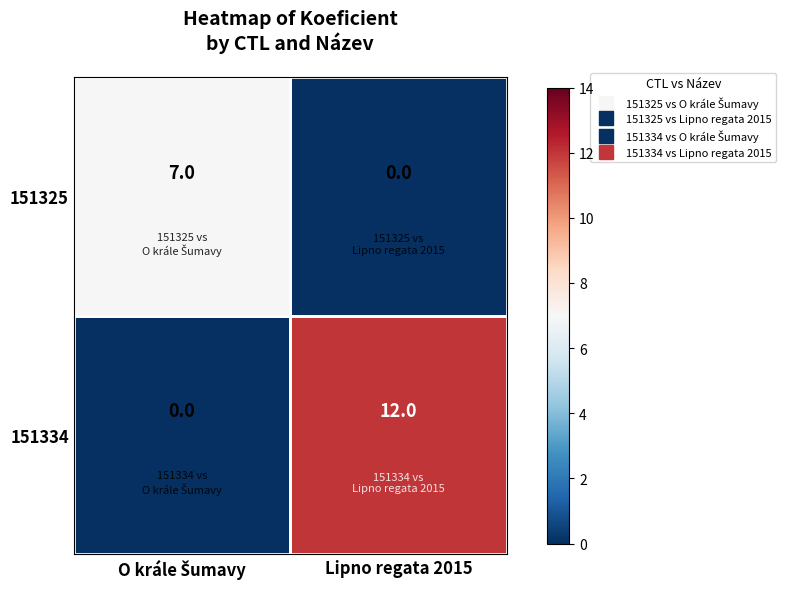

What is the average value of the 151325 series?

4